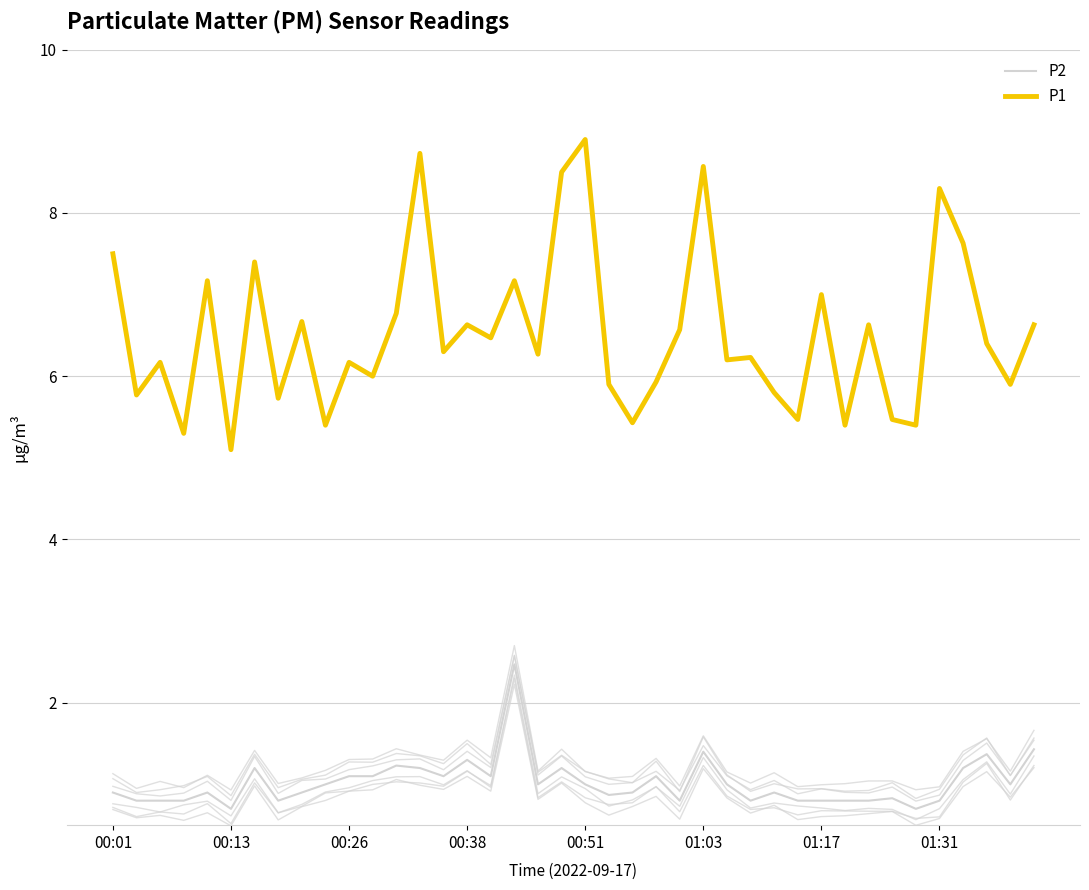

How many interior local peaks does the P1 series have?

14